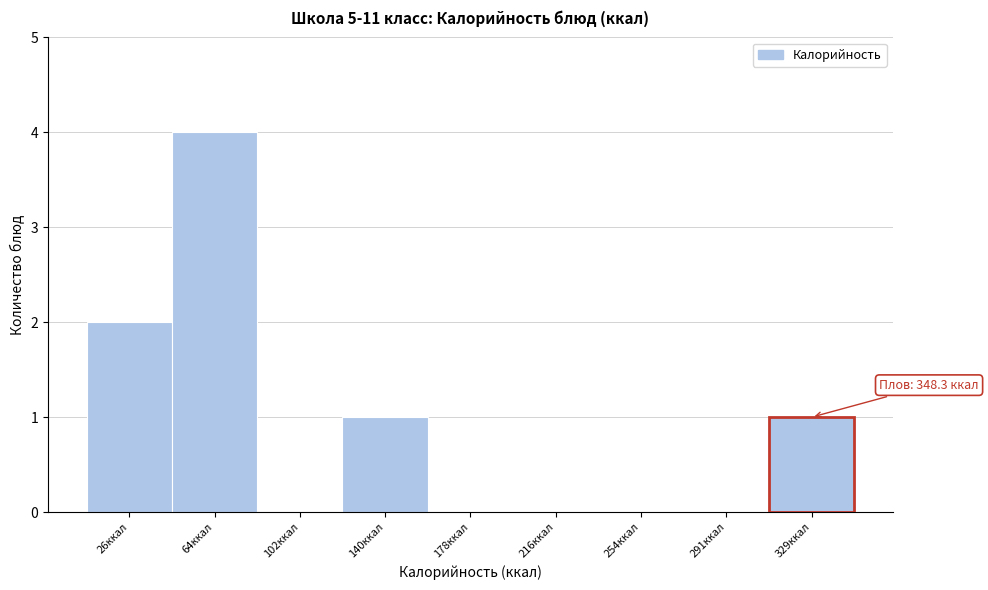

Reading left to right, list all the values displayed in this chart.

26ккал=2	64ккал=4	102ккал=0	140ккал=1	178ккал=0	216ккал=0	254ккал=0	291ккал=0	329ккал=1